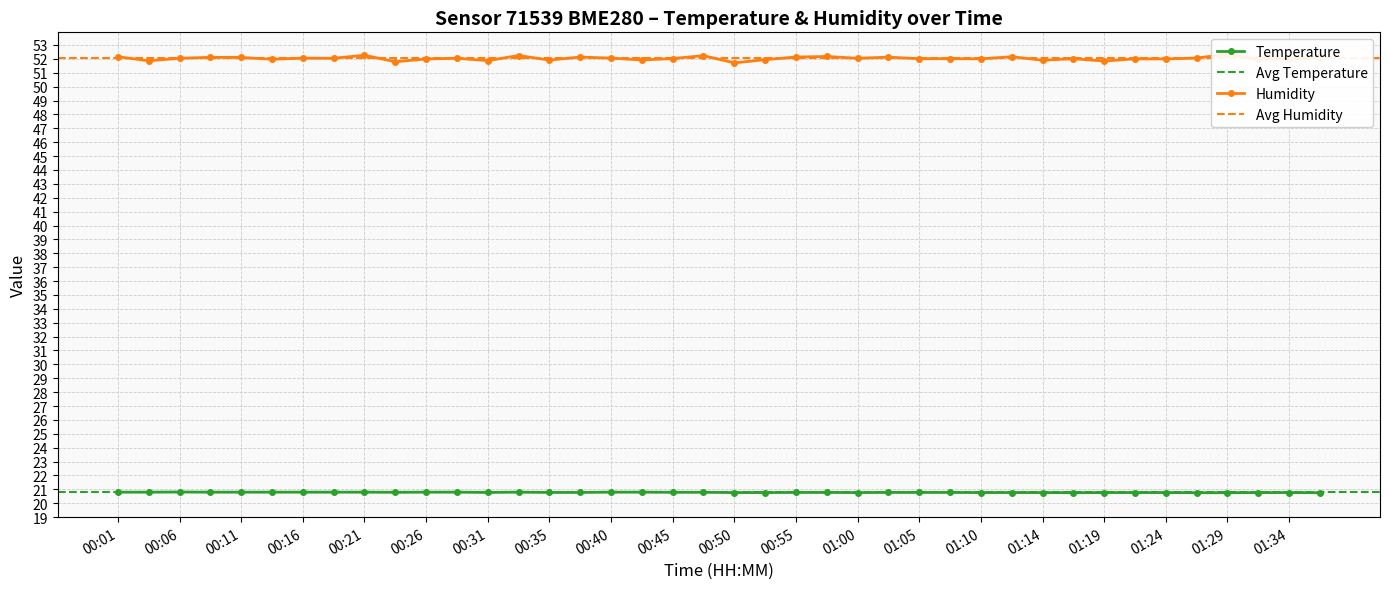

The temperature series shows 36.3 at 01:34. True or false?

False